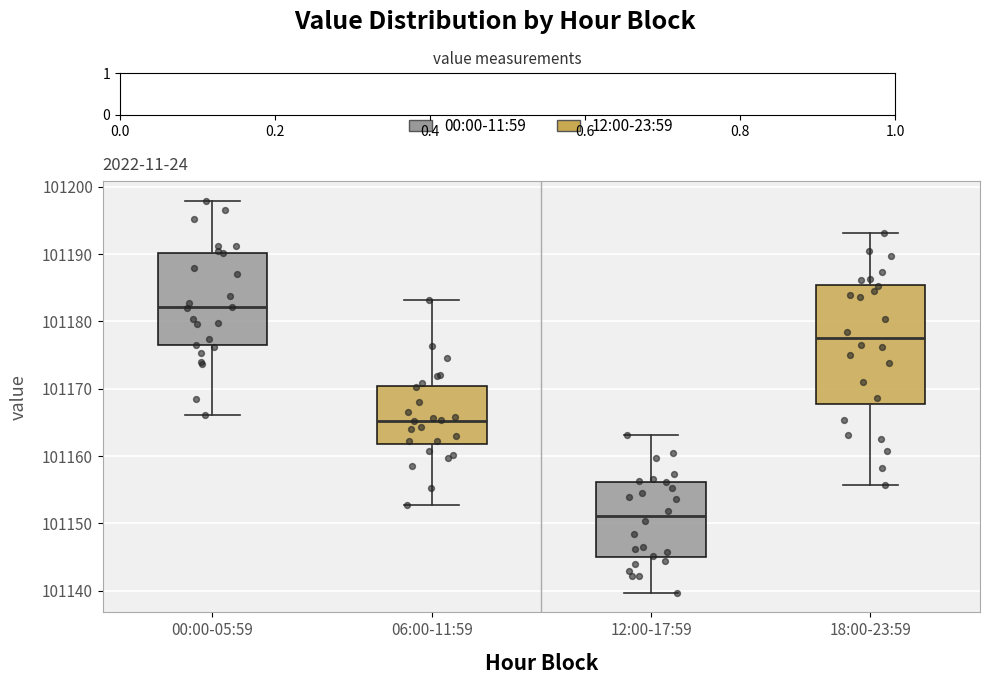

Where does the median line of the box for 12:00-17:59 sit on the y-axis? The values are not printed on the chart, so give them approximately, as read against the axis.

101151